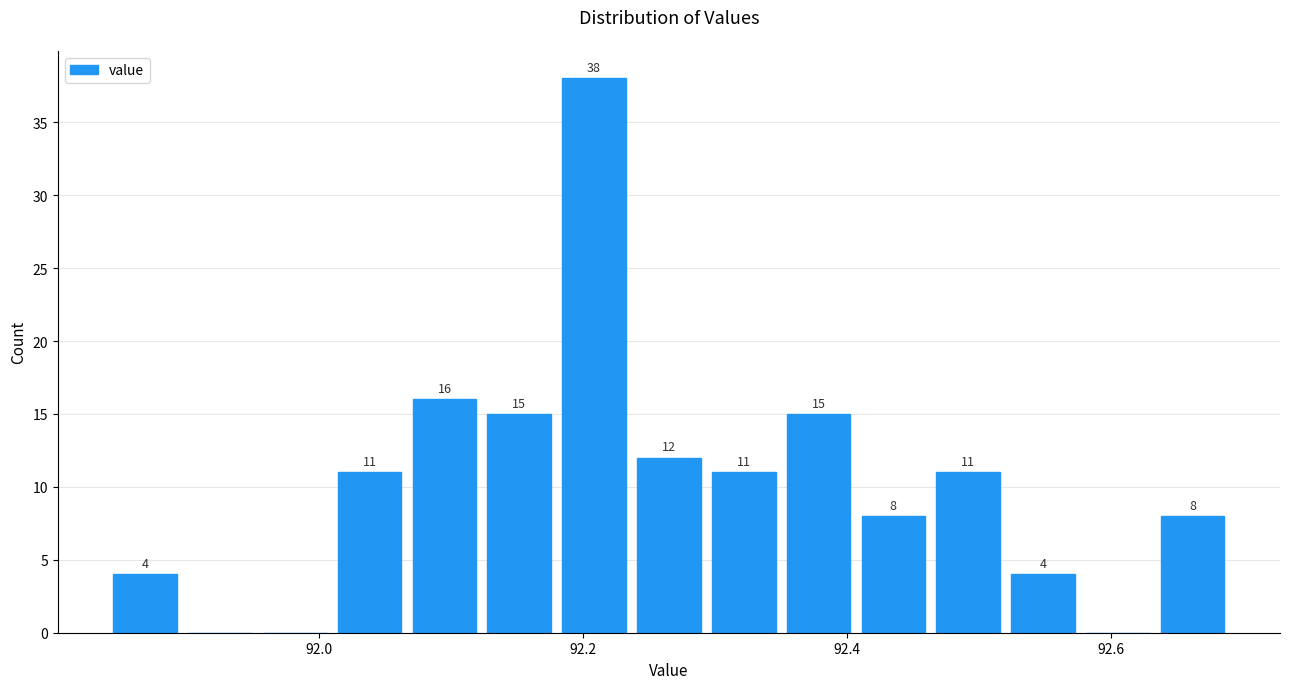

Read against the x-axis, roughly where is the centre of the tallest bar?

92.20